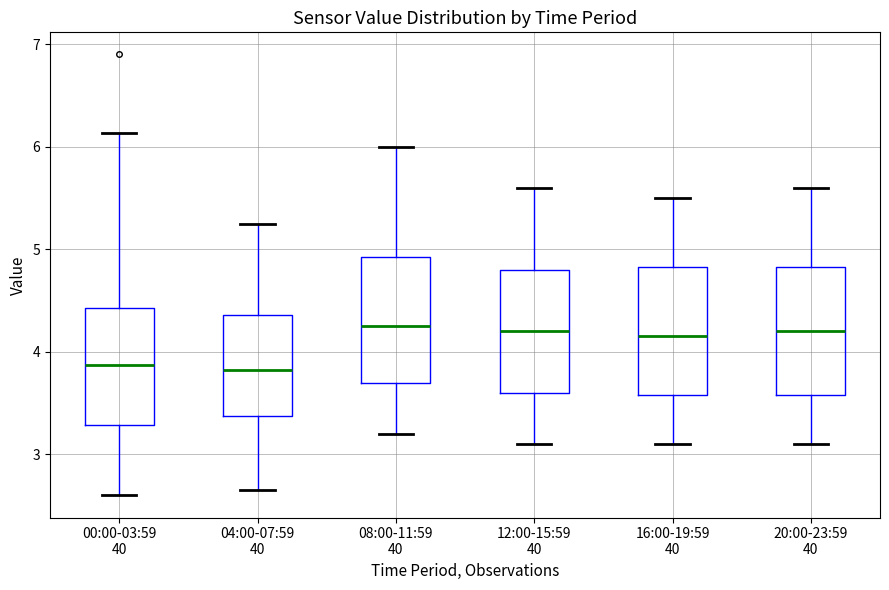

Where does the lower whisker of the box for 04:00-07:59 40 end on the y-axis? The values are not printed on the chart, so give them approximately, as read against the axis.

2.7